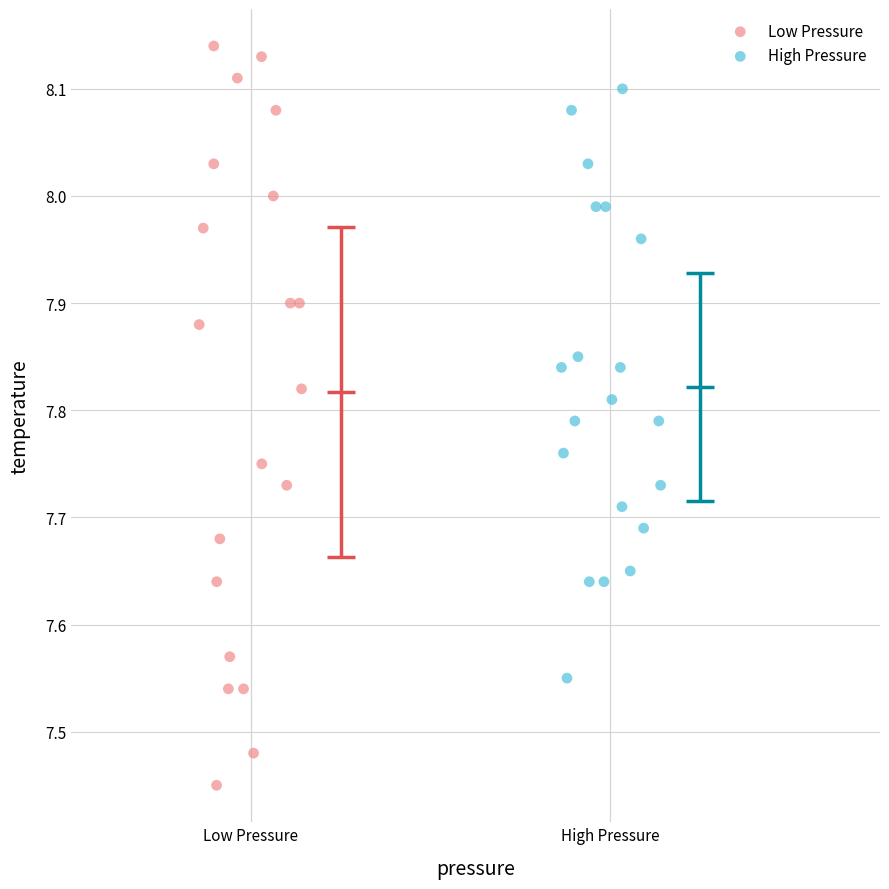

Which series contains the lowest Y value?

Low Pressure